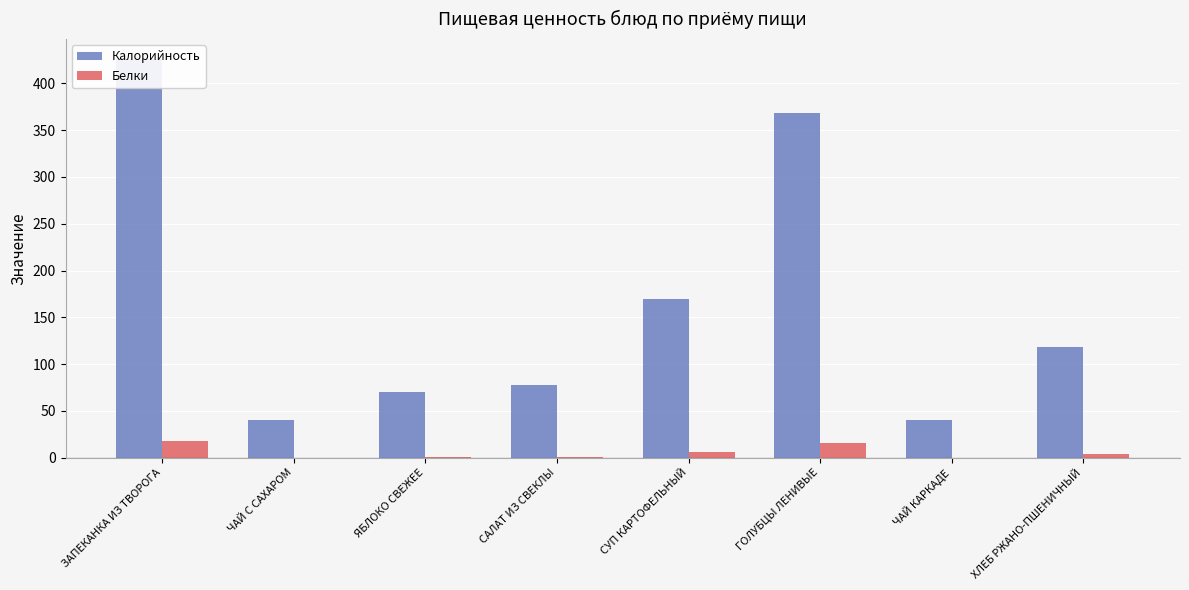

The value of Белки at ЗАПЕКАНКА ИЗ ТВОРОГА is 18.2. True or false?

True